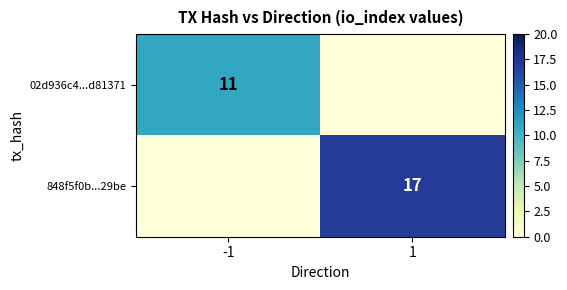

At which category is the sum across all series the highest?

1